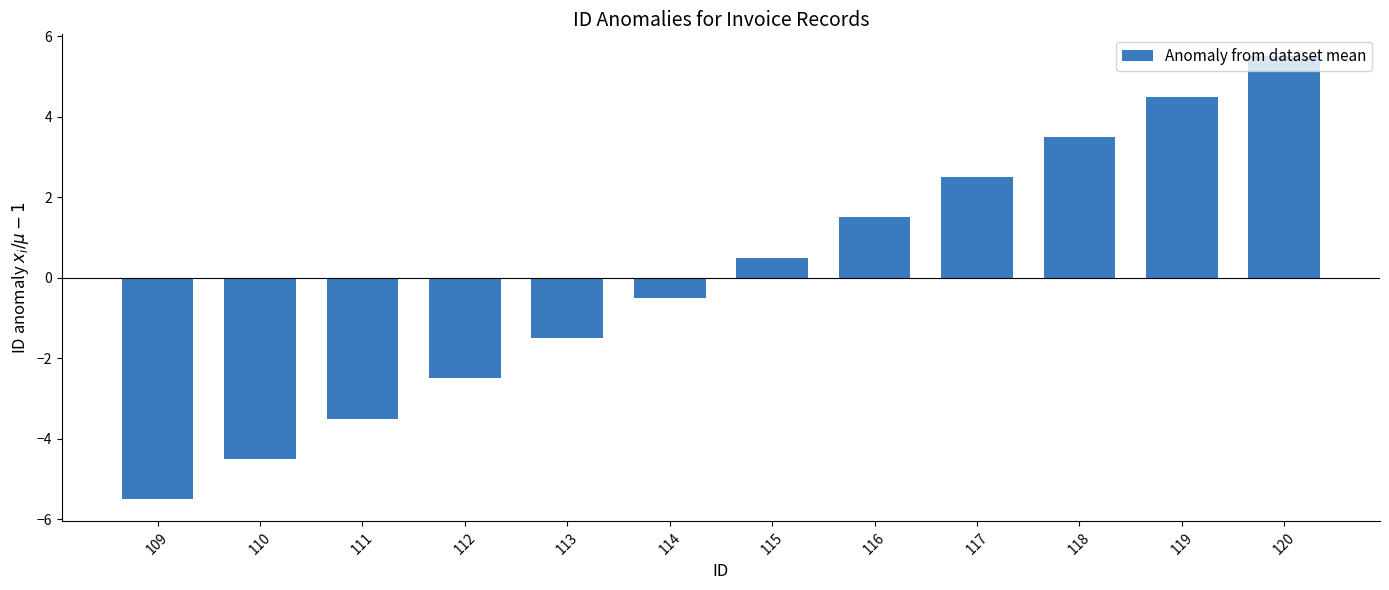

Is it true that the value at 117 is 3.7?

False